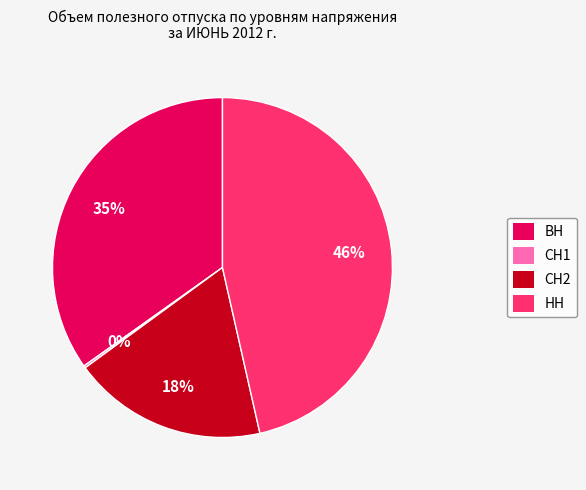

To the nearest percent, what is the difference between the largest and smallest slice percentages?

46%